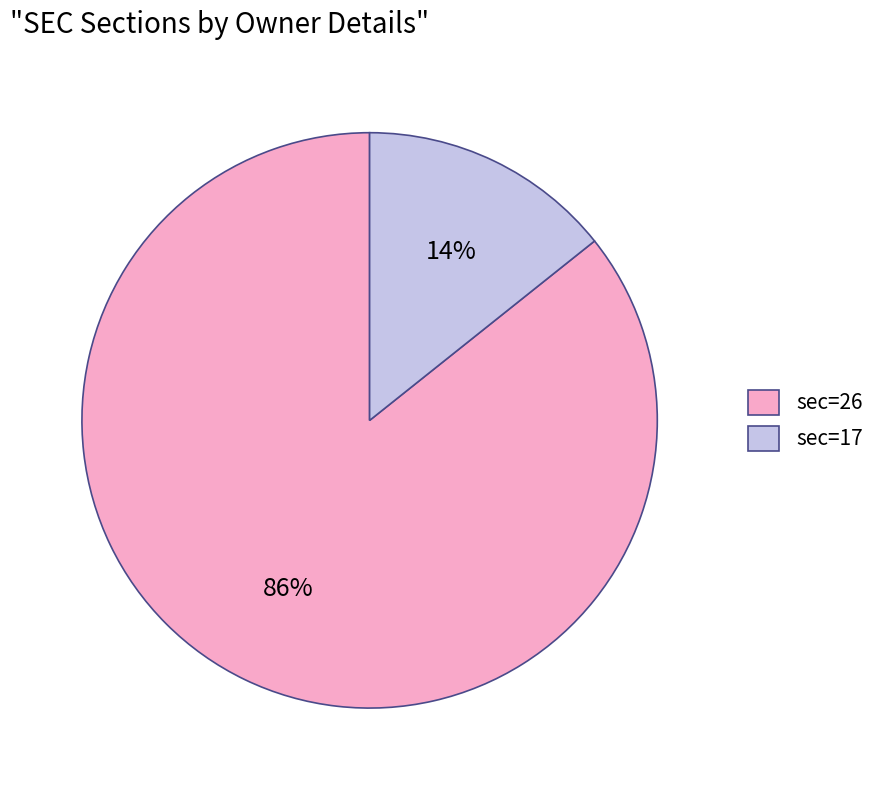

How many slices are in this pie chart?

2